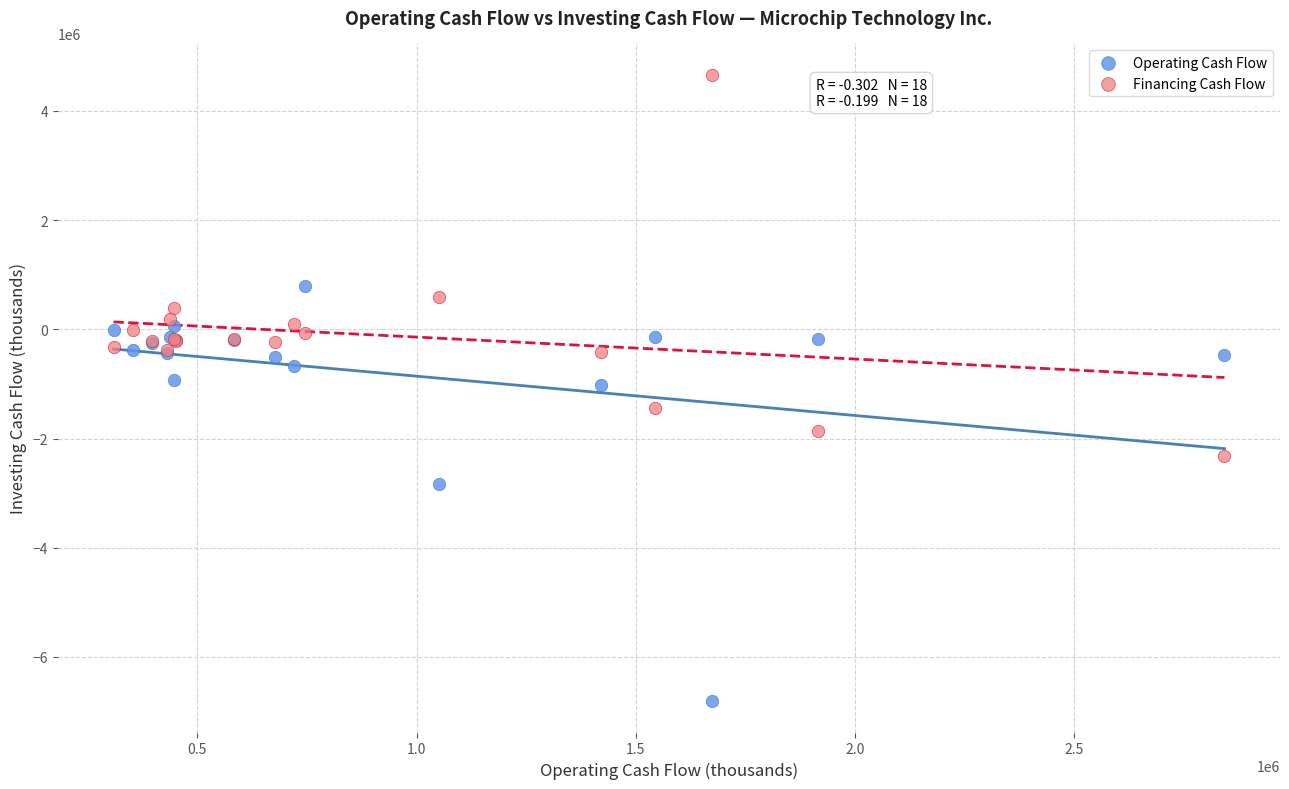

Which series has the largest Y range (max minus min)?

Operating Cash Flow